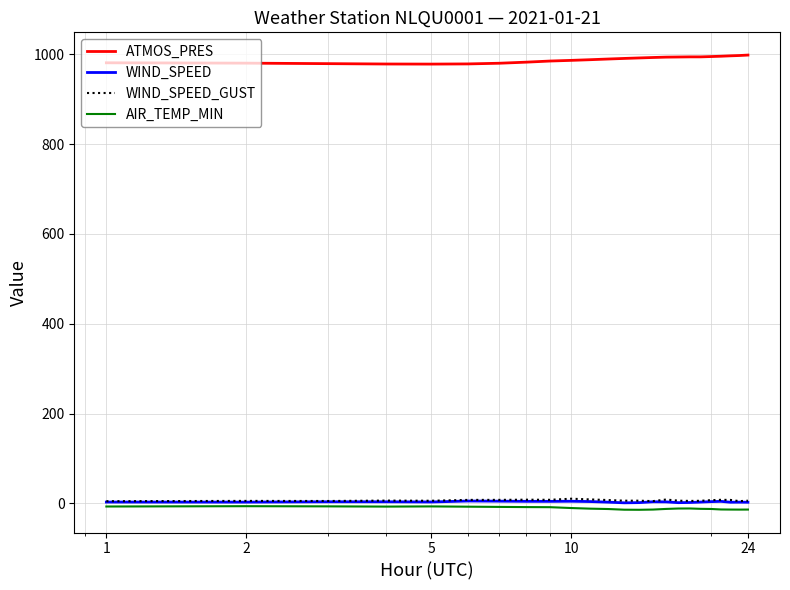

What is the highest value of the ATMOS_PRES series?

998.2